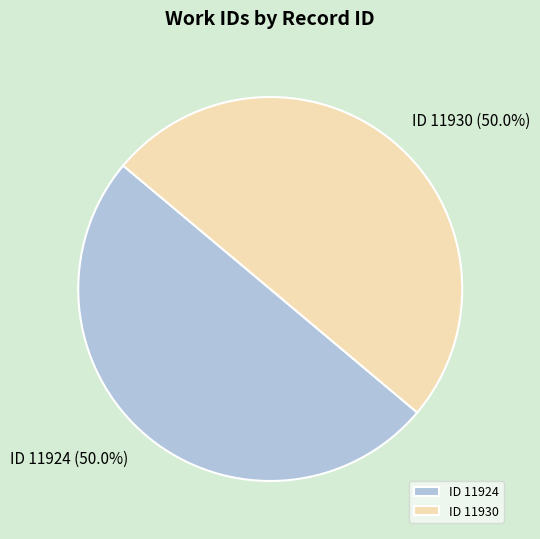

Approximately how many times larger is the value at ID 11924 compared to ID 11930?

1.0